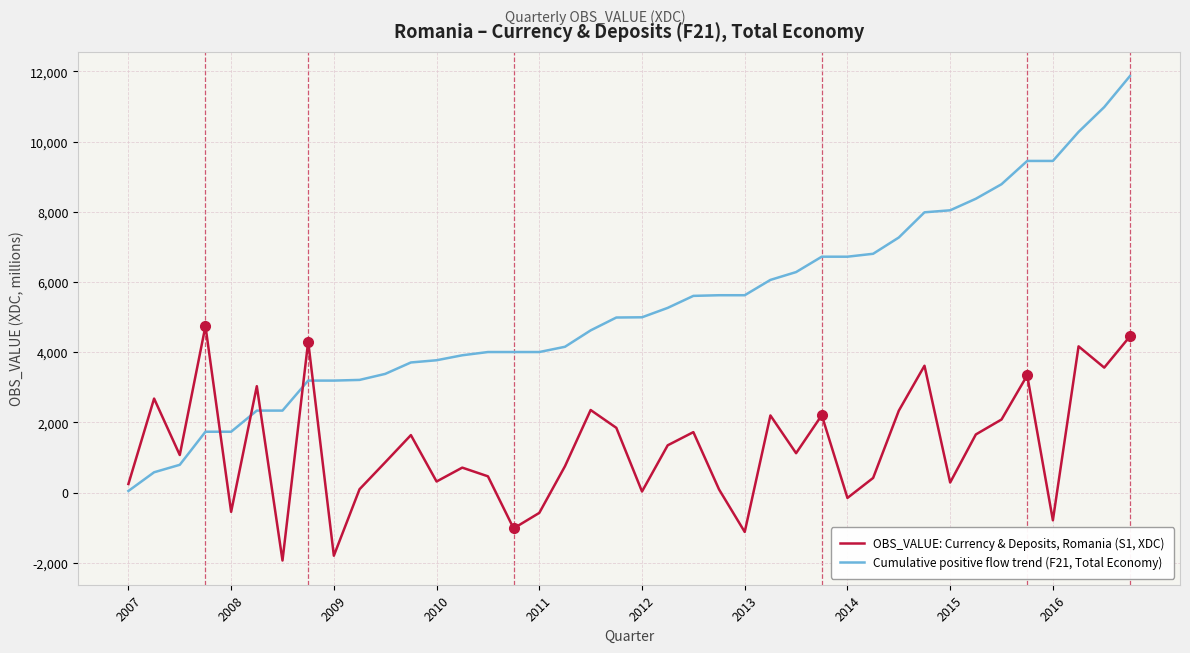

After their last crossing, which series has the higher values: Cumulative positive flow trend (F21, Total Economy) or OBS_VALUE: Currency & Deposits, Romania (S1, XDC)?

Cumulative positive flow trend (F21, Total Economy)